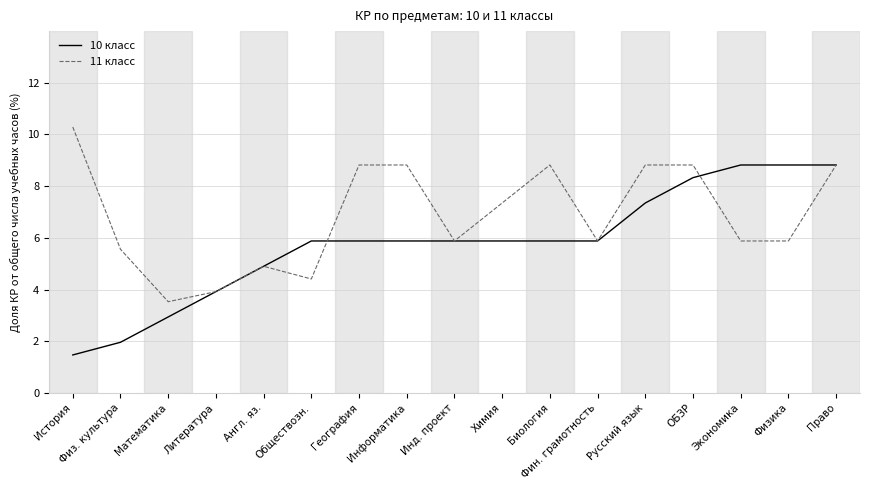

Where does the 11 класс series first go above 5?

История